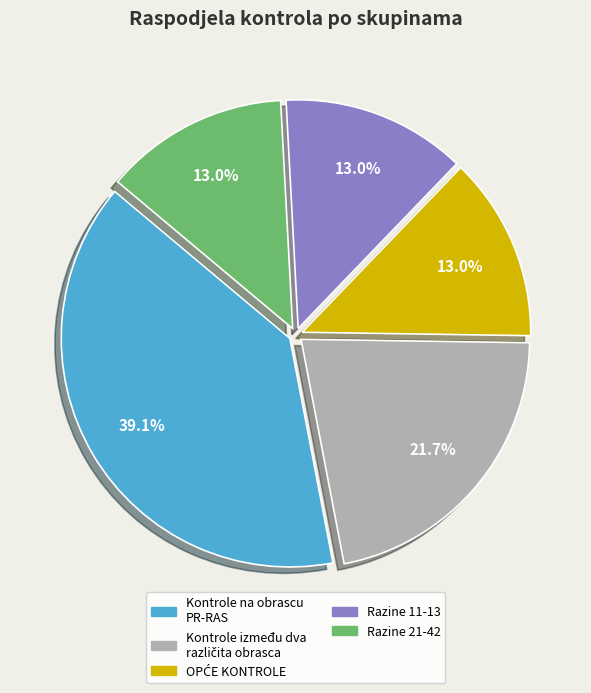

Between Kontrole na obrascu PR-RAS and Razine 21-42, which is larger?

Kontrole na obrascu PR-RAS